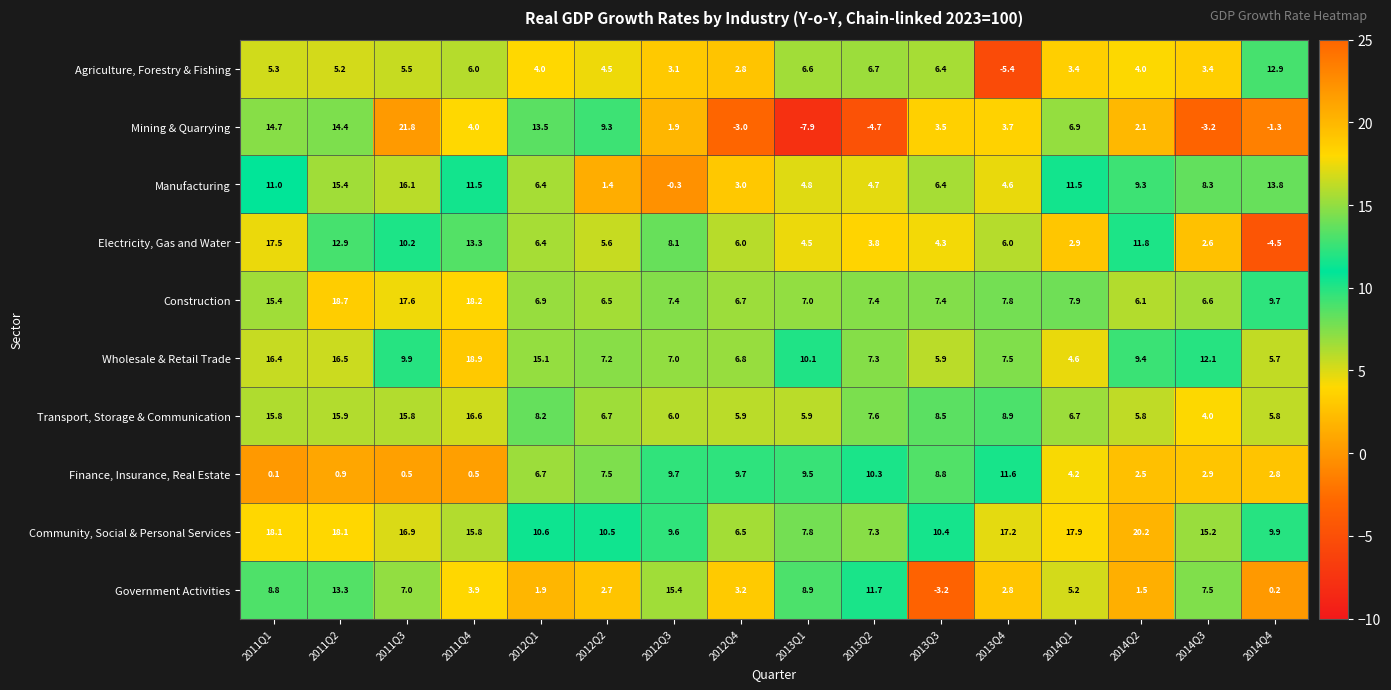

The Government Activities series shows 2.8 at 2013Q4. True or false?

True